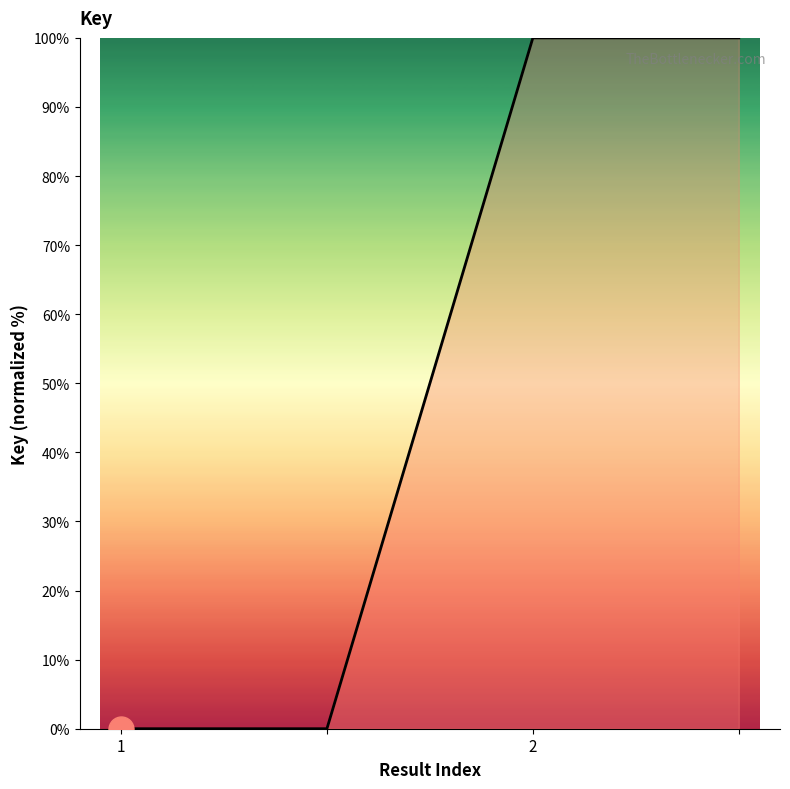

True or false: there are more than 1 points higher than both neighbors.

False